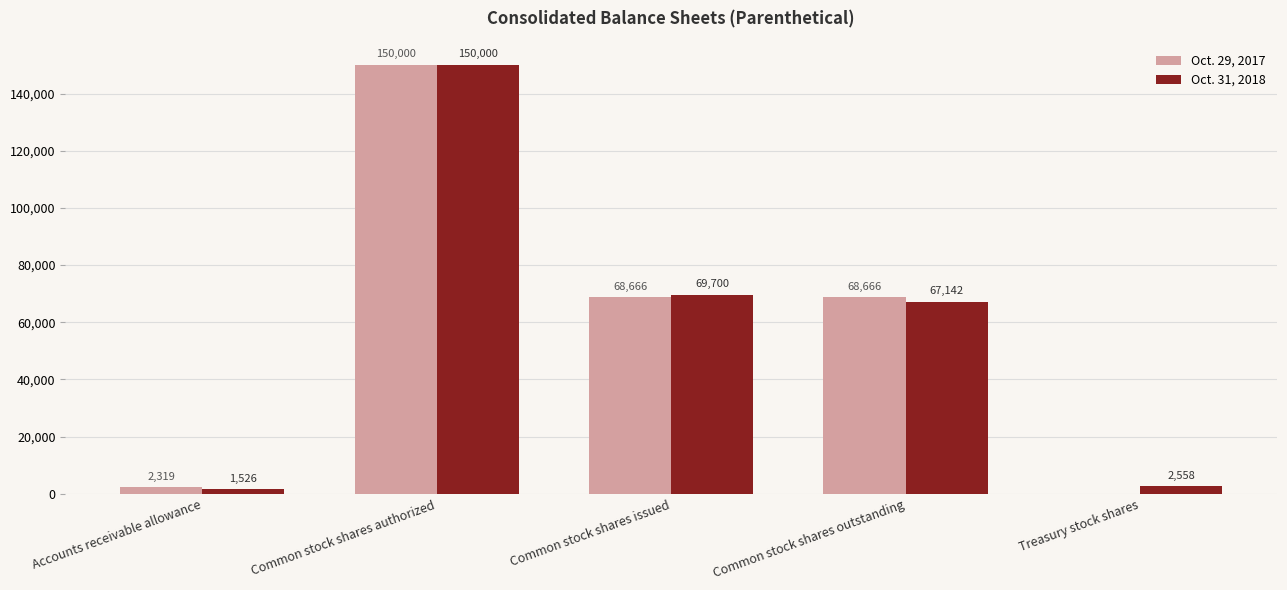

True or false: Oct. 29, 2017 has a value of 68666 at Common stock shares issued.

True